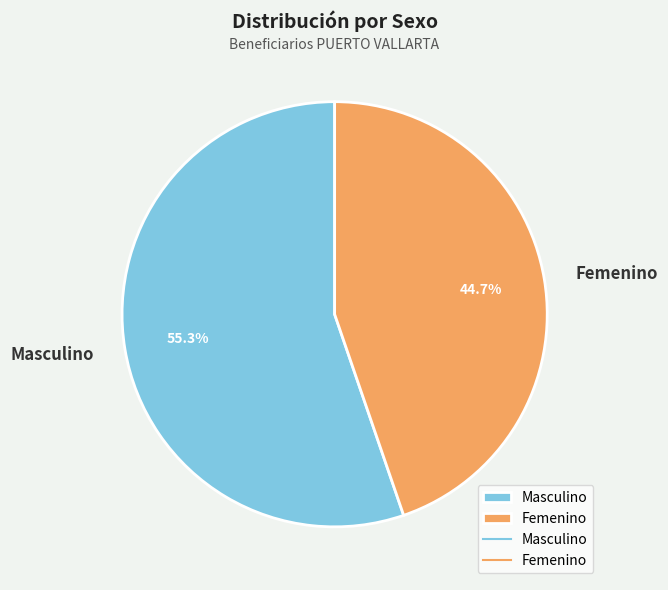

Approximately how many times larger is the value at Femenino compared to Masculino?

0.8